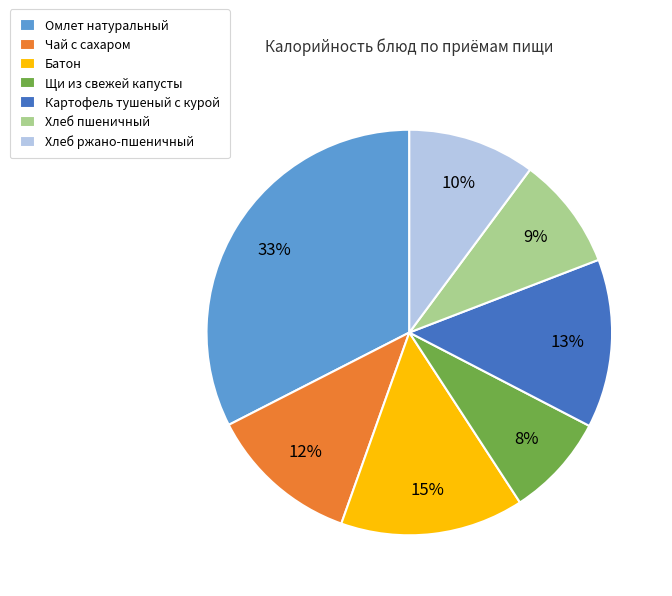

What percentage is the Картофель тушеный с курой slice, to the nearest percent?

13%